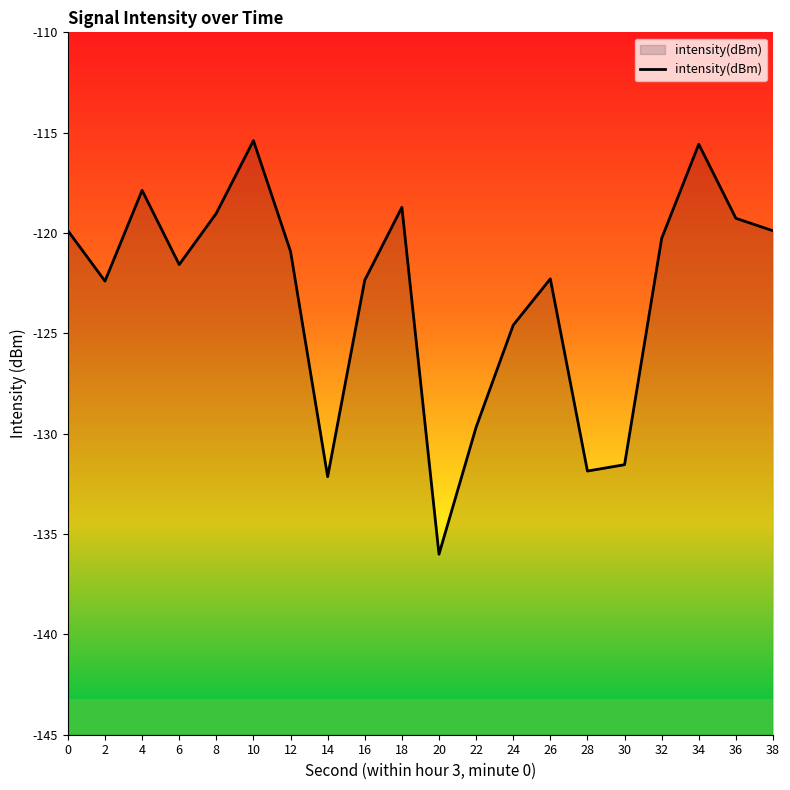

What is the difference between the maximum and minimum values?

20.6